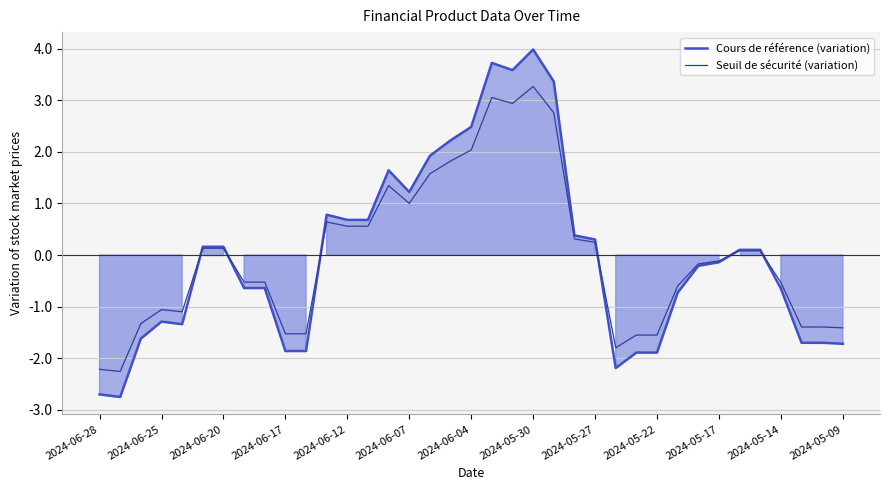

How many data points in Seuil de sécurité (variation) are above 0?

18